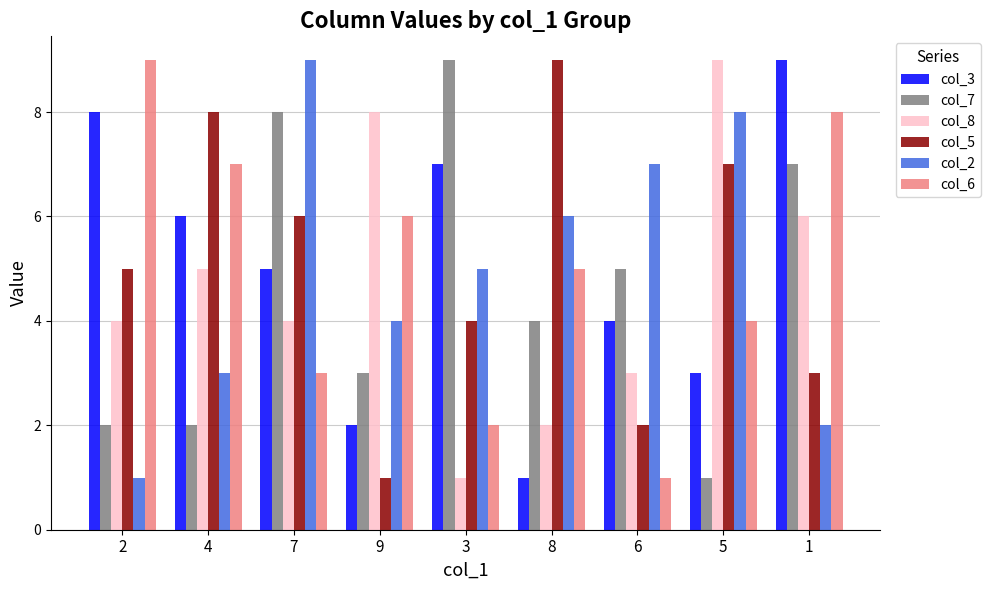

What is the maximum value shown in the chart?

9